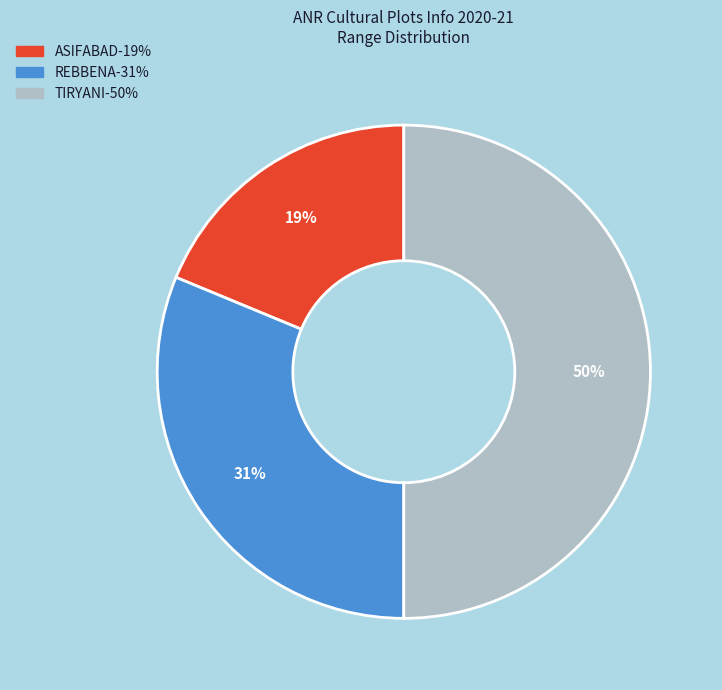

Which slice is the largest?

TIRYANI